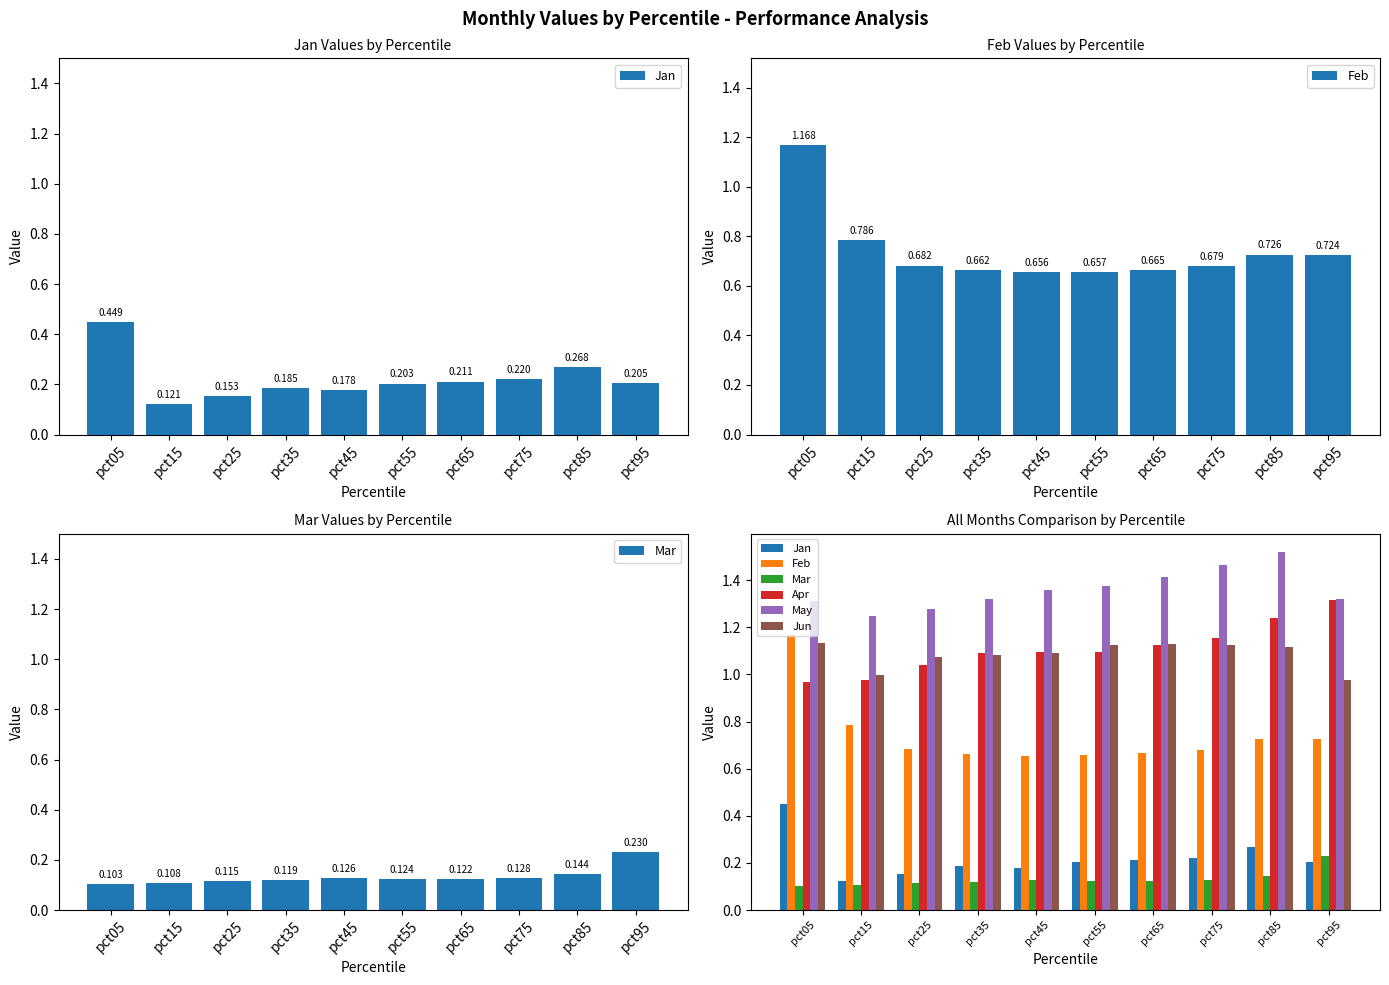

Which category has the highest value across all series?

pct85